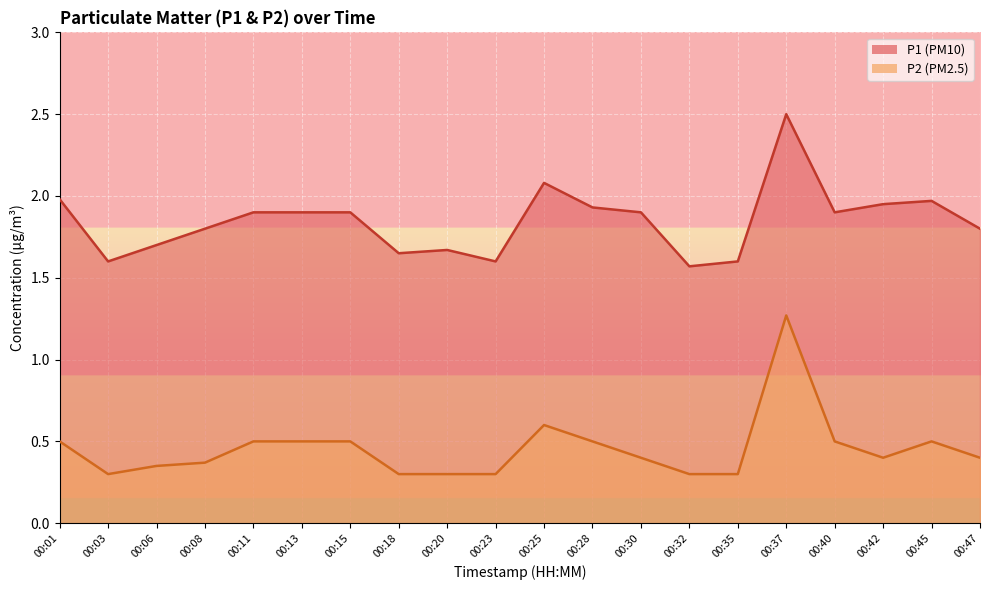

What is the difference between the highest and lowest values at 00:37?

1.2